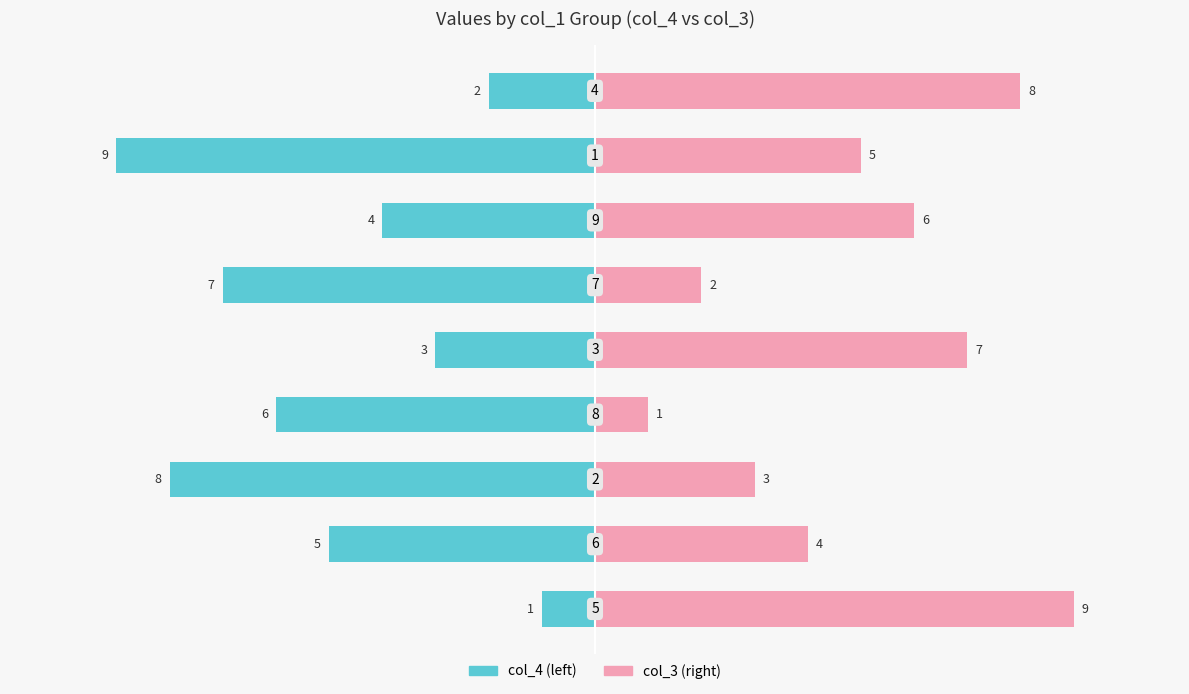

Is it true that col_3 / col_5 equals 13 at −12.5?

False